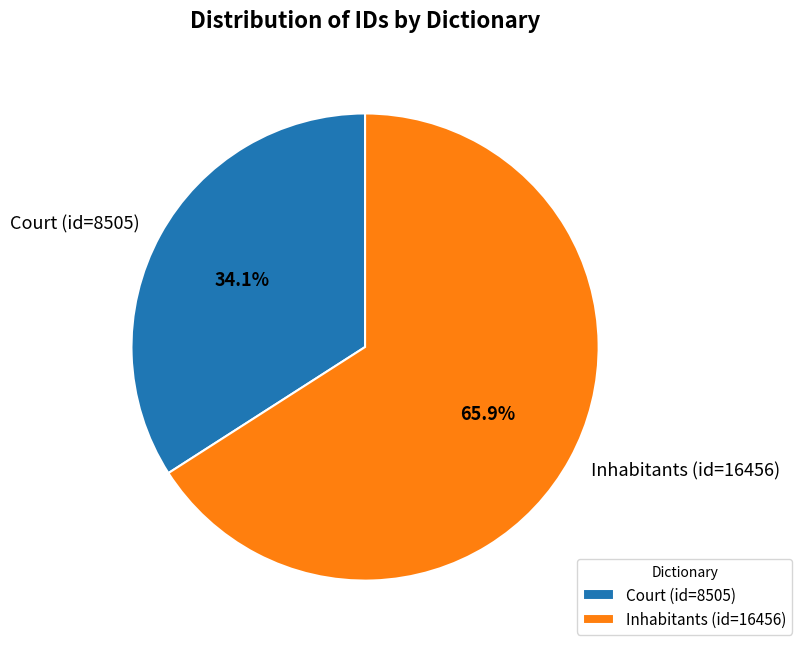

Rank the categories by value from lowest to highest.

Court (id=8505), Inhabitants (id=16456)